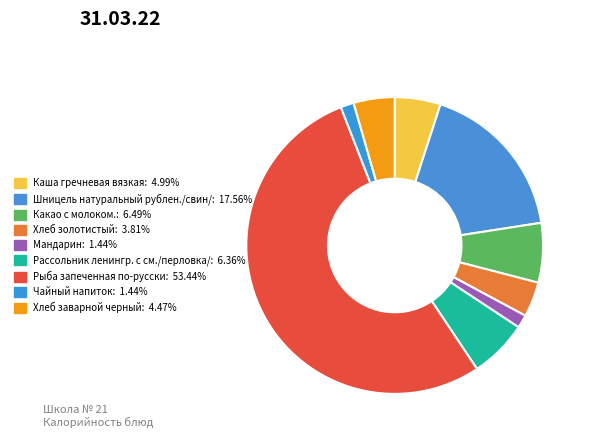

How many segments does this pie chart have?

9